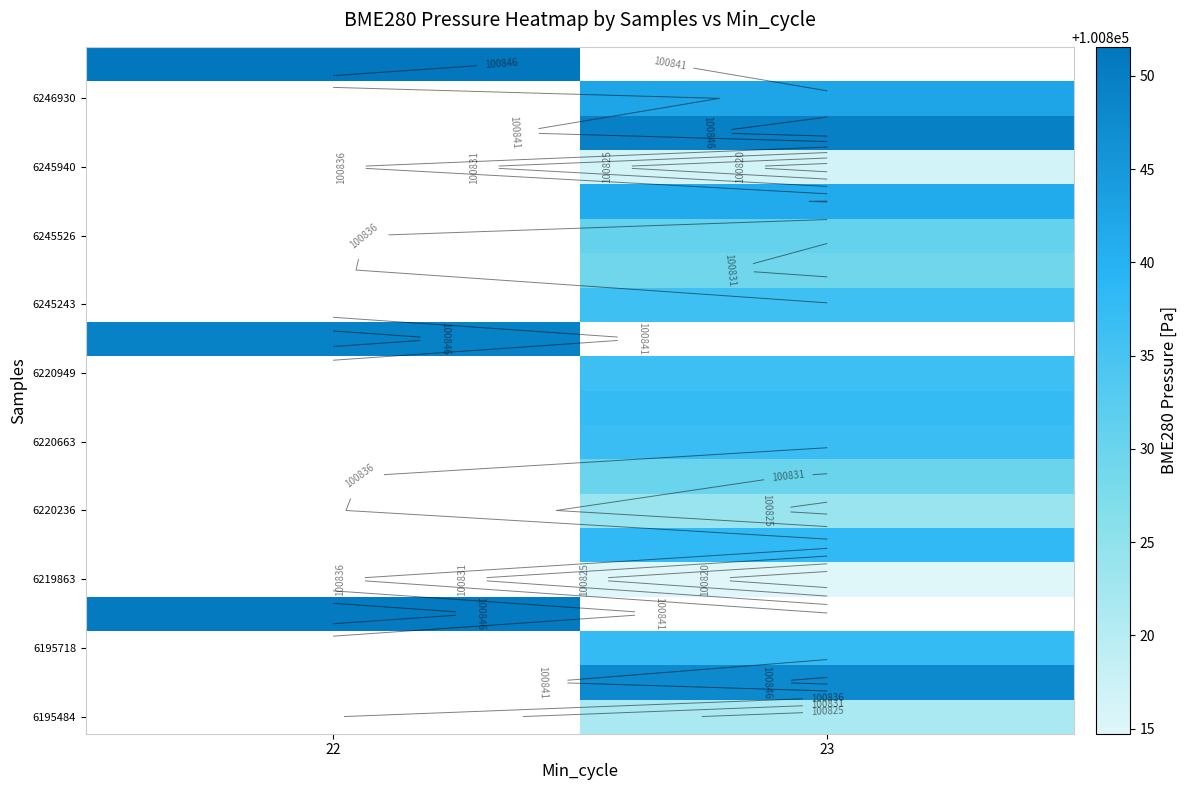

What is the smallest value displayed?

100814.7